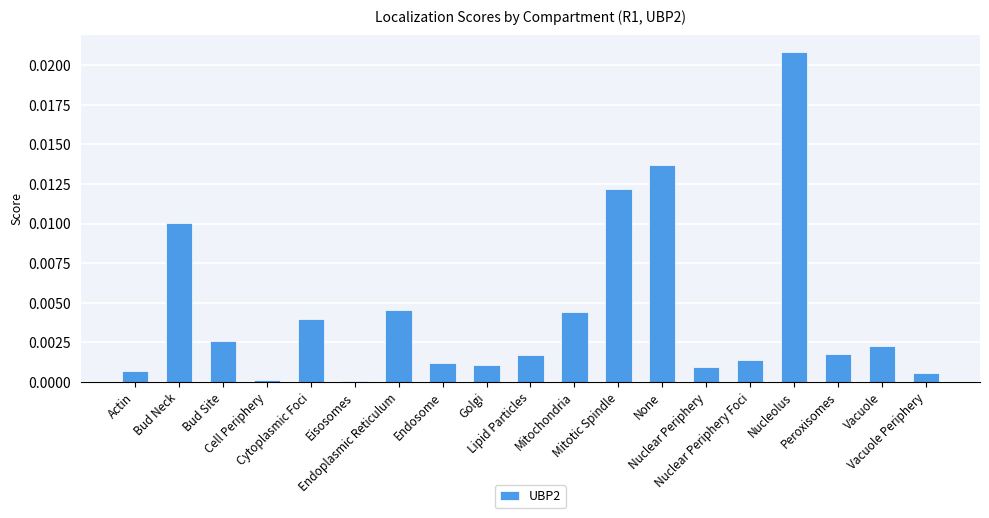

Are the bars horizontal?

No